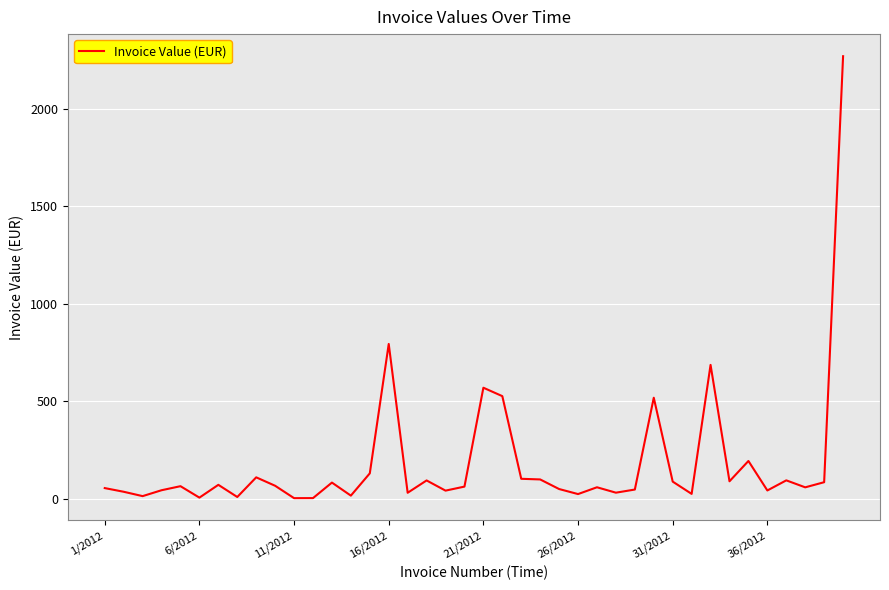

What is the maximum value shown in the chart?

2270.2